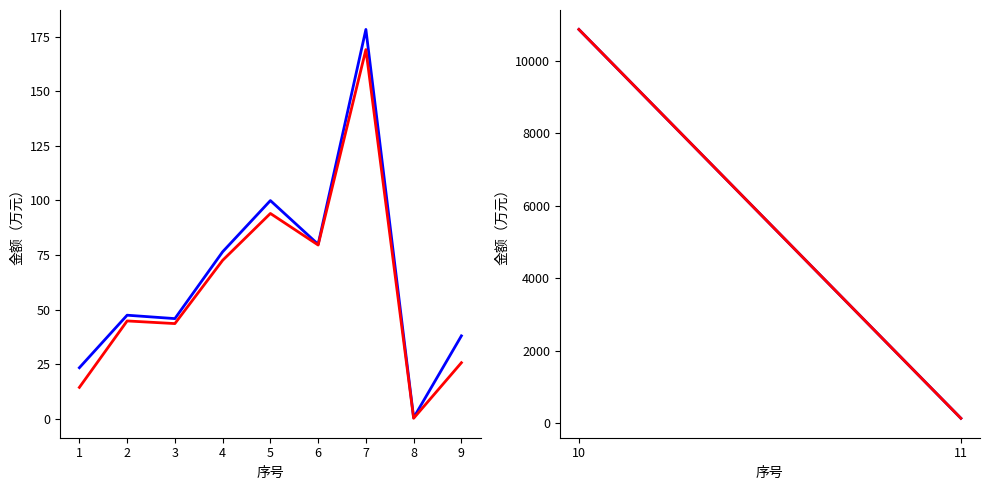

What is the total value across all series at 9?

63.7